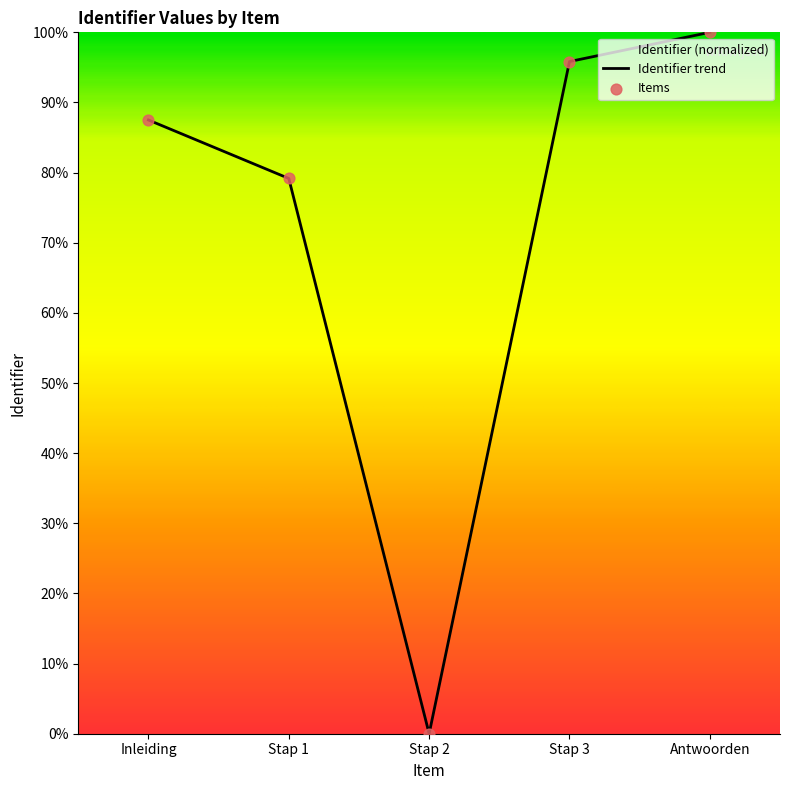

Approximately how many times larger is the value at Antwoorden compared to Stap 3?

1.0